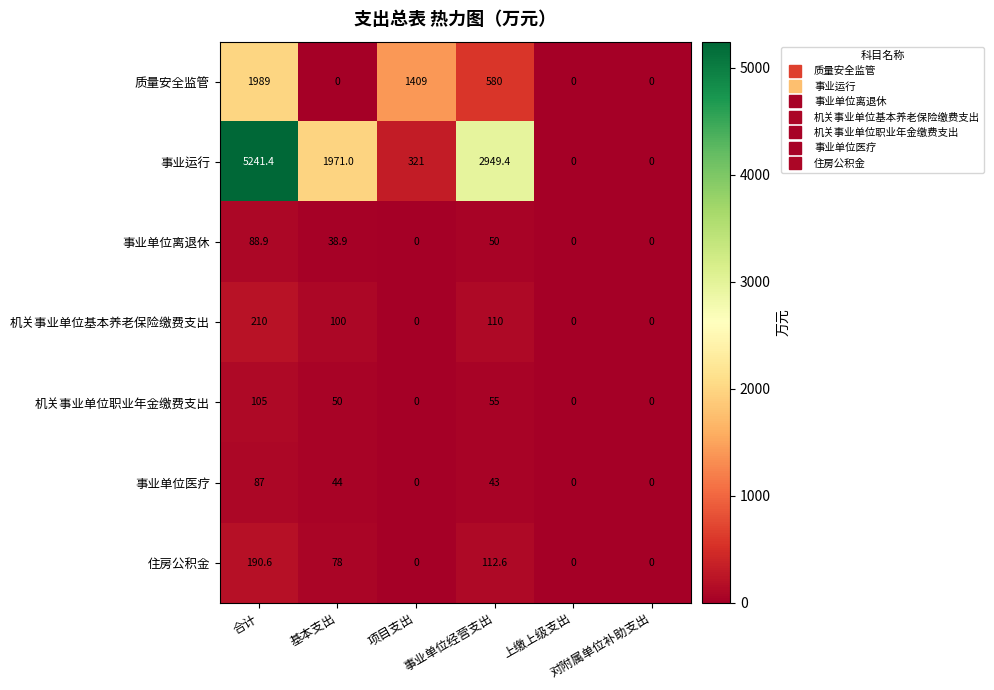

Rank the series by their maximum value, from highest to lowest.

事业运行, 质量安全监管, 机关事业单位基本养老保险缴费支出, 住房公积金, 机关事业单位职业年金缴费支出, 事业单位离退休, 事业单位医疗